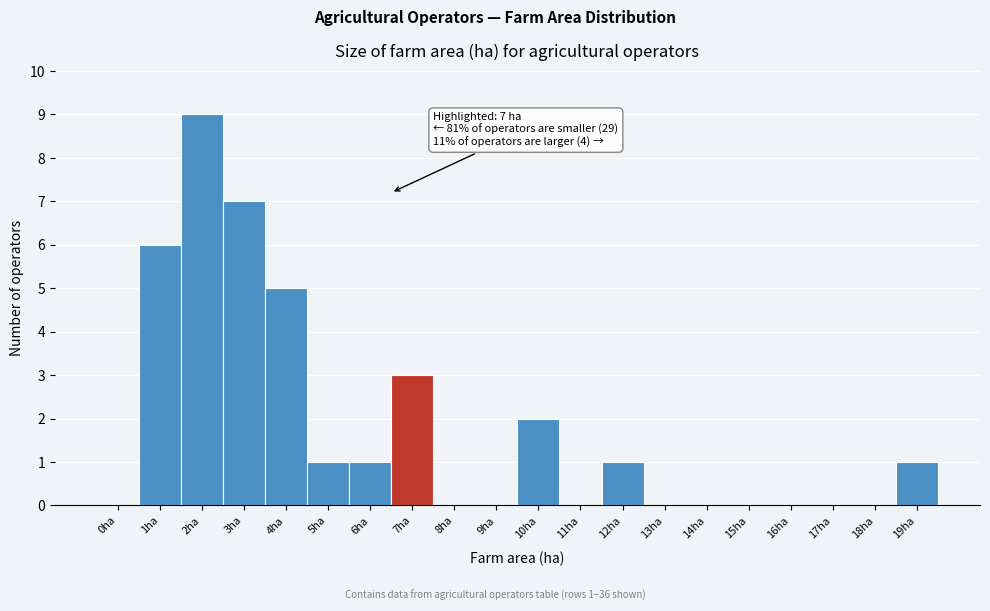

Reading right to left, list all the values displayed in this chart.

19ha=1	18ha=0	17ha=0	16ha=0	15ha=0	14ha=0	13ha=0	12ha=1	11ha=0	10ha=2	9ha=0	8ha=0	7ha=3	6ha=1	5ha=1	4ha=5	3ha=7	2ha=9	1ha=6	0ha=0